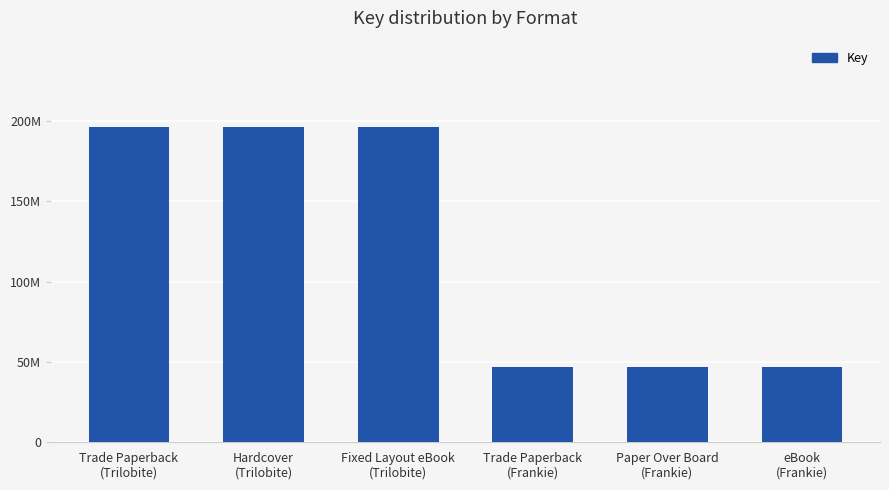

What position from the left is Paper Over Board
(Frankie)?

5